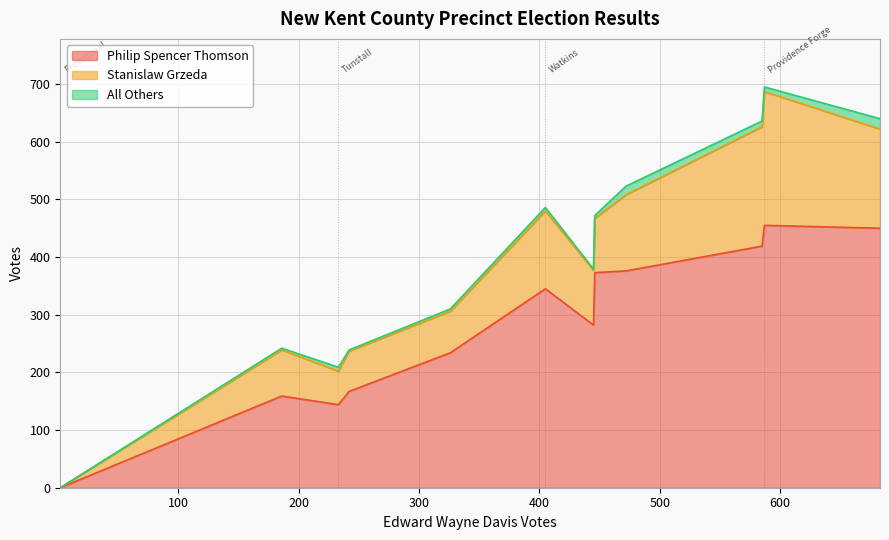

What is the highest value of the Philip Spencer Thomson series?

455